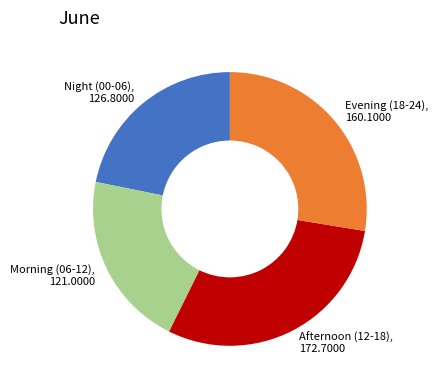

Between Afternoon (12-18), 172.7000 and Night (00-06), 126.8000, which is larger?

Afternoon (12-18), 172.7000